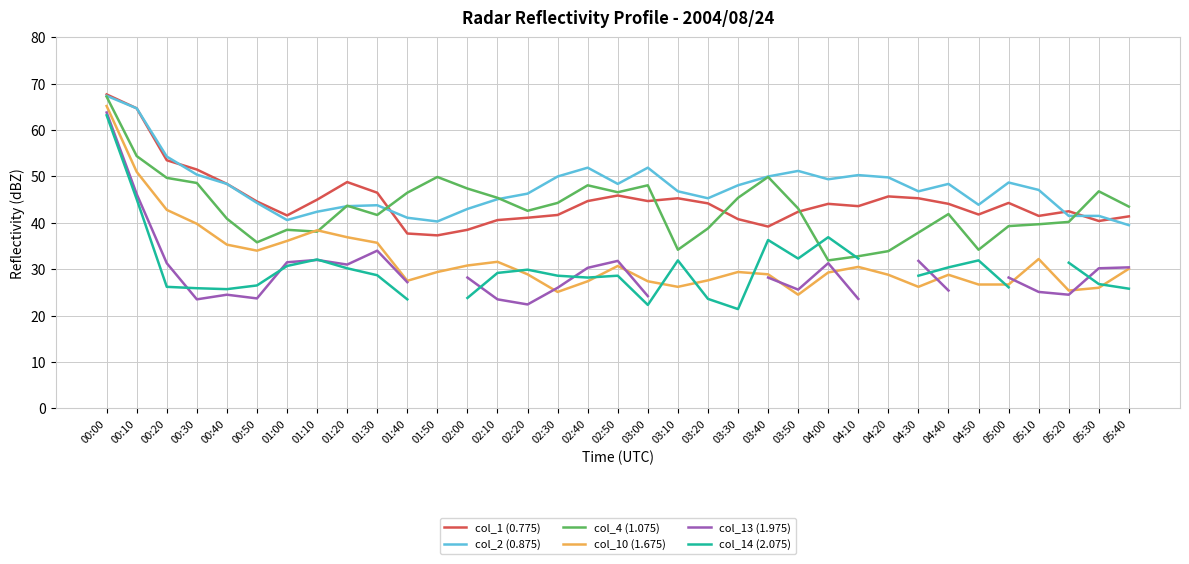

At which category does the chart reach its minimum across all series?

03:30